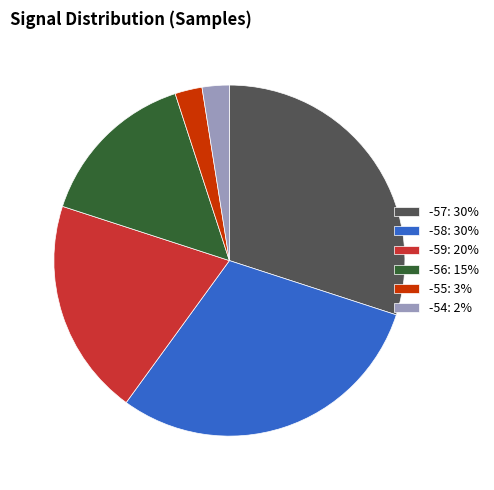

Is there any slice that represents more than half of the pie?

No